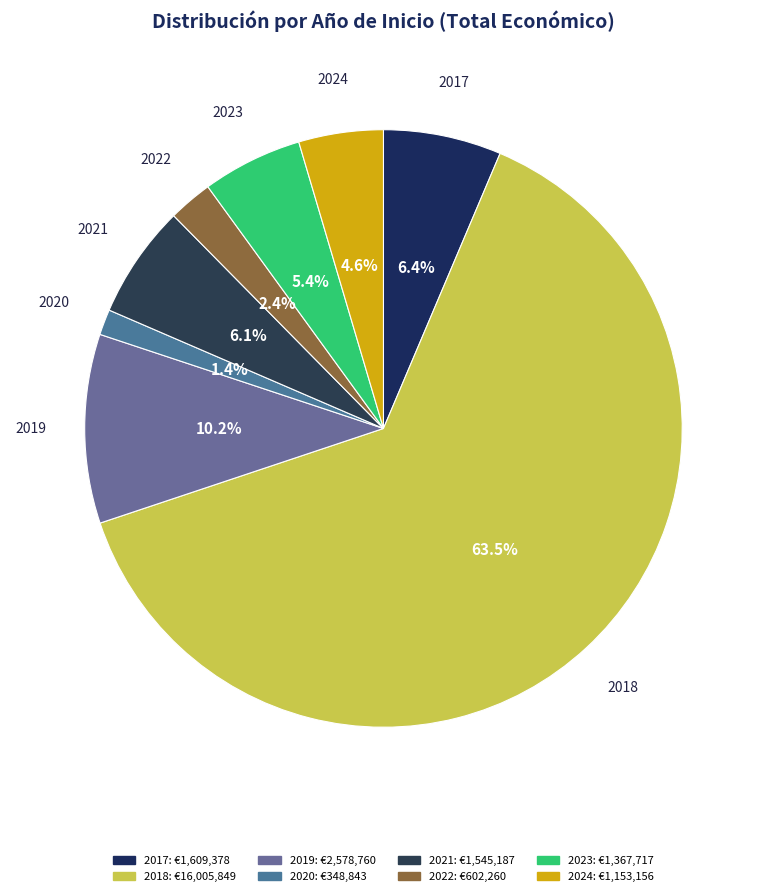

Count the number of slices in the pie.

8